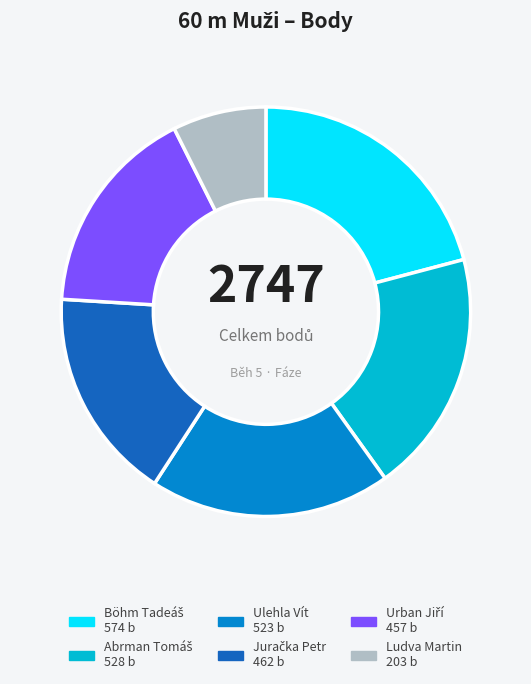

Is it true that Ludva Martin is 1% of the pie?

False